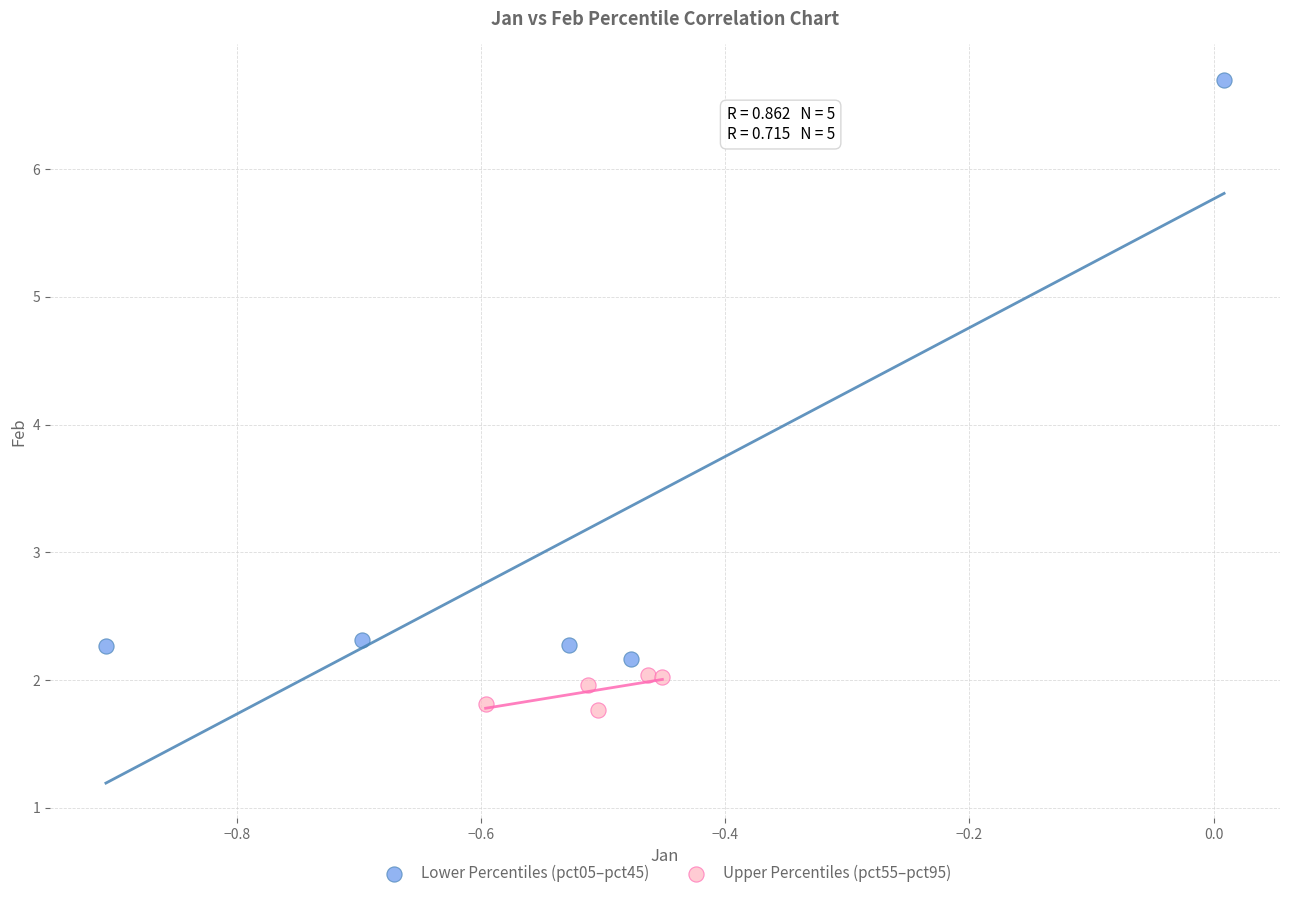

Which series has the largest Y range (max minus min)?

Lower Percentiles (pct05–pct45)